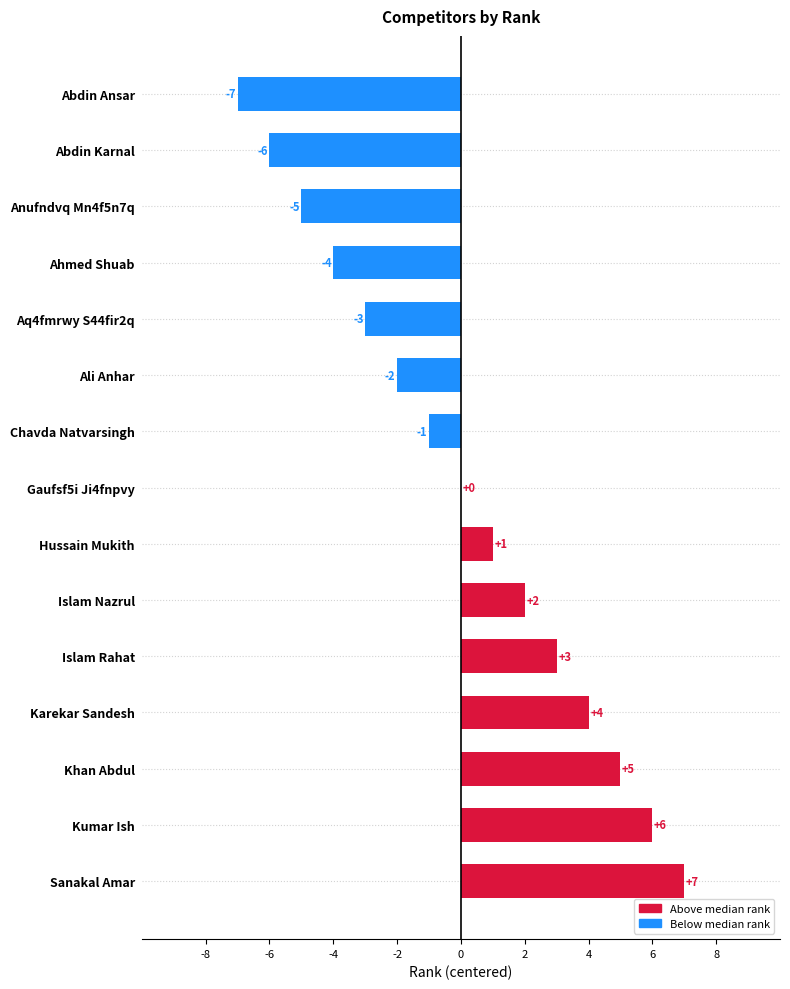

Between Kumar Ish and Abdin Karnal, which is larger?

Kumar Ish